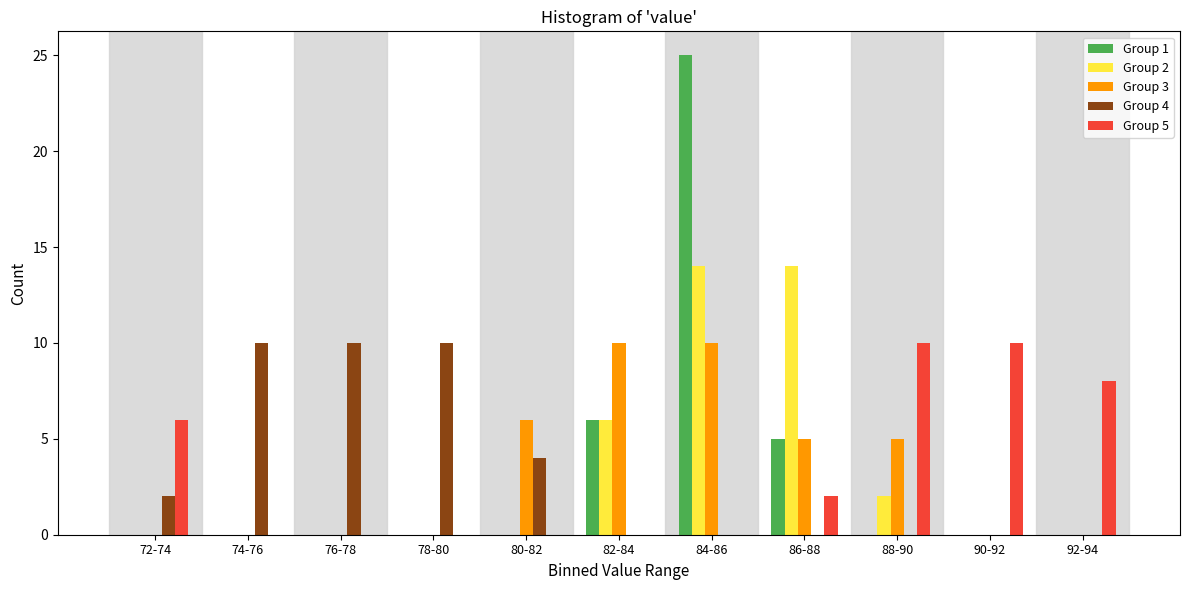

What is the total value across all series at 72-74?

8